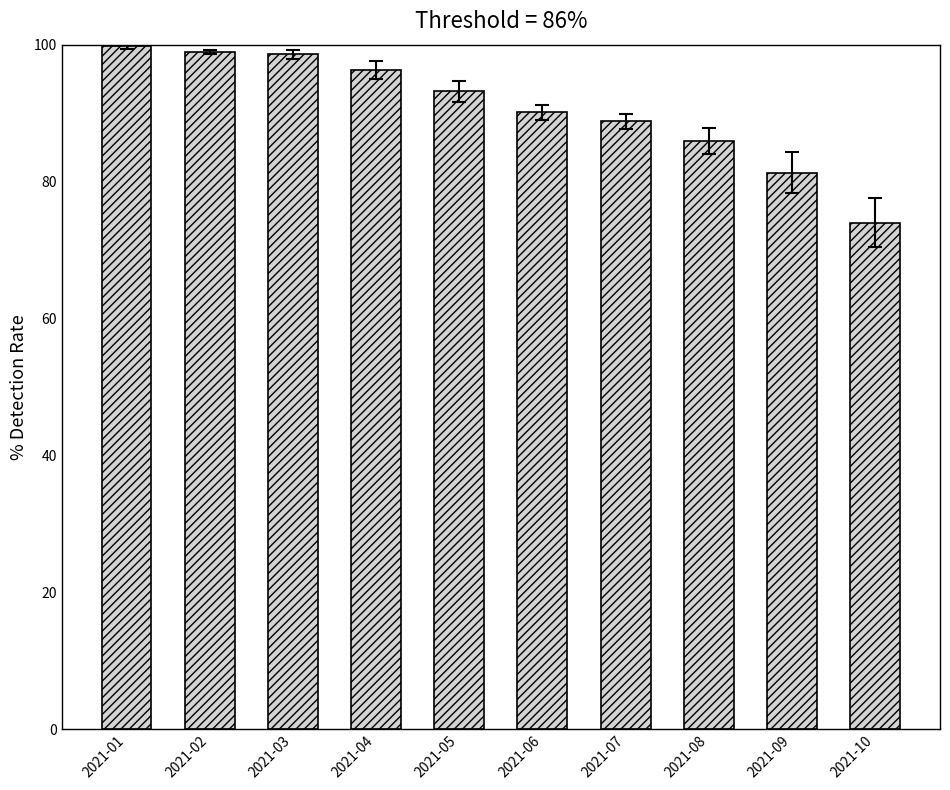

What is the value of the 3rd bar from the left?

98.6